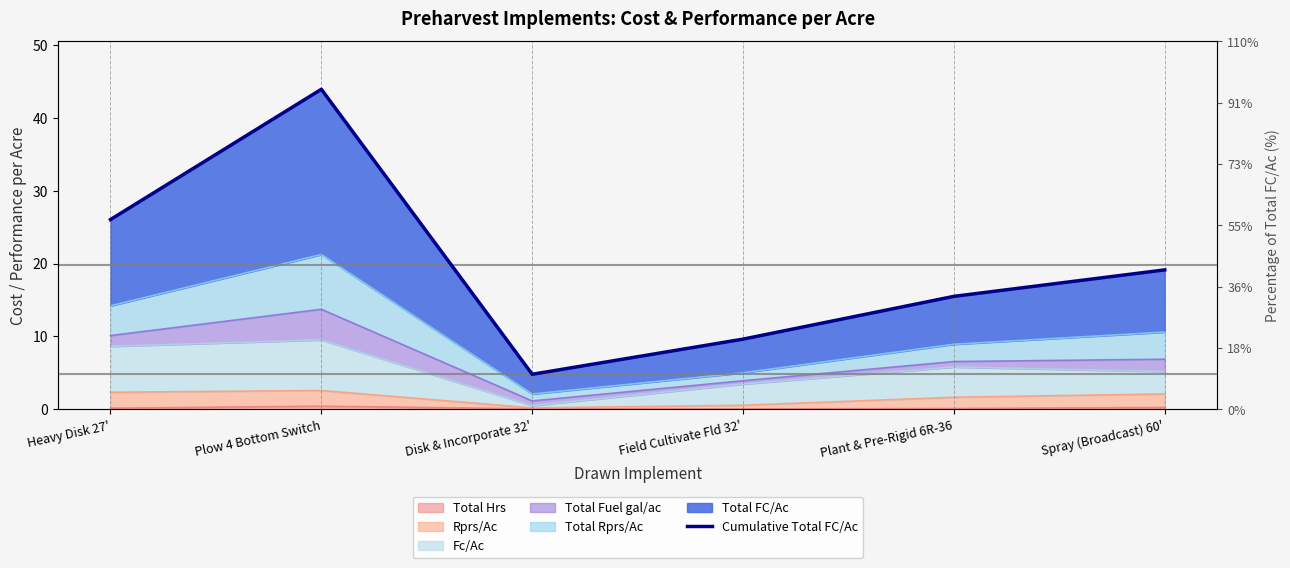

Reading left to right, what are all the values shown in this chart?

Heavy Disk 27'=26.0	Plow 4 Bottom Switch=43.9	Disk & Incorporate 32'=4.8	Field Cultivate Fld 32'=9.6	Plant & Pre-Rigid 6R-36=15.5	Spray (Broadcast) 60'=19.1